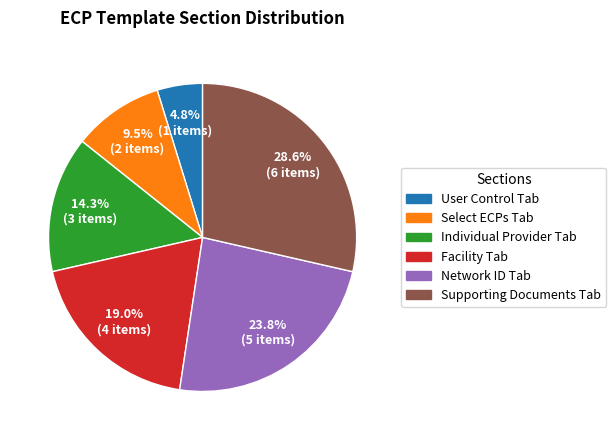

What is the ratio of the value at Supporting Documents Tab to the value at Individual Provider Tab?

2.0